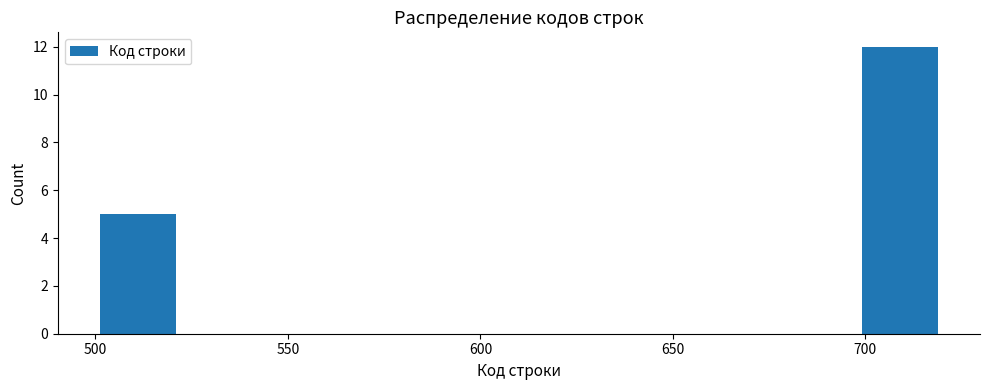

Which range on the x-axis has the tallest bar?

698 to 720